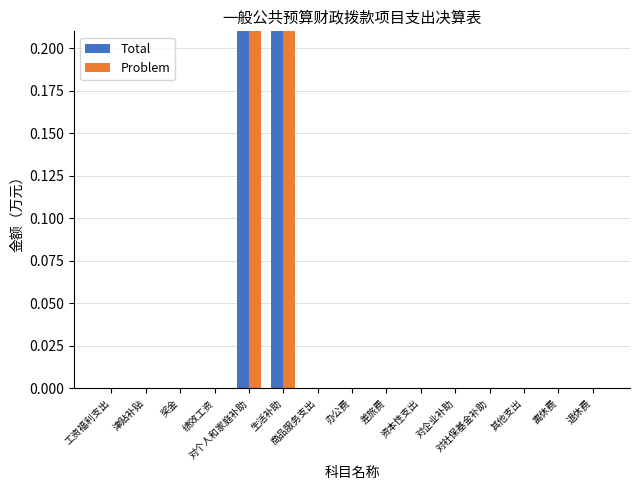

The Problem series shows -0.2 at 津贴补贴. True or false?

False